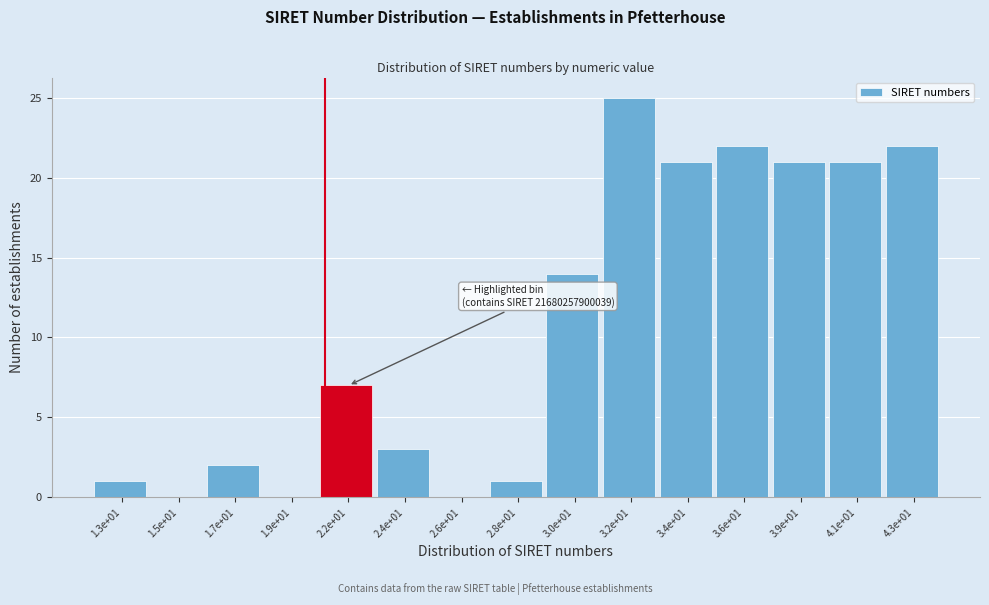

Reading left to right, what are all the values shown in this chart?

1.3e+01=1	1.5e+01=0	1.7e+01=2	1.9e+01=0	2.2e+01=7	2.4e+01=3	2.6e+01=0	2.8e+01=1	3.0e+01=14	3.2e+01=25	3.4e+01=21	3.6e+01=22	3.9e+01=21	4.1e+01=21	4.3e+01=22